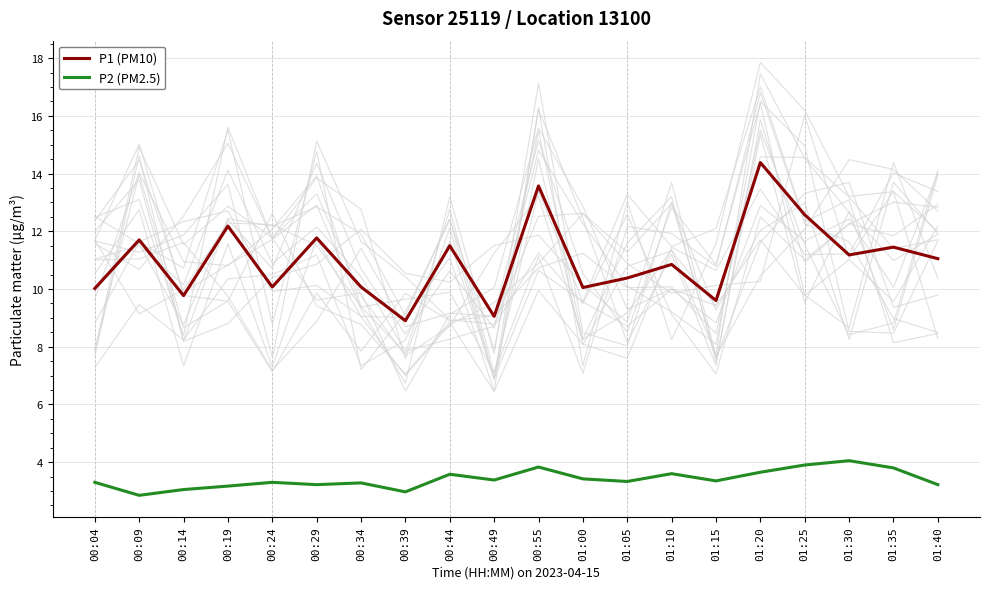

At which label is P2 (PM2.5) closest to 3?

00:39